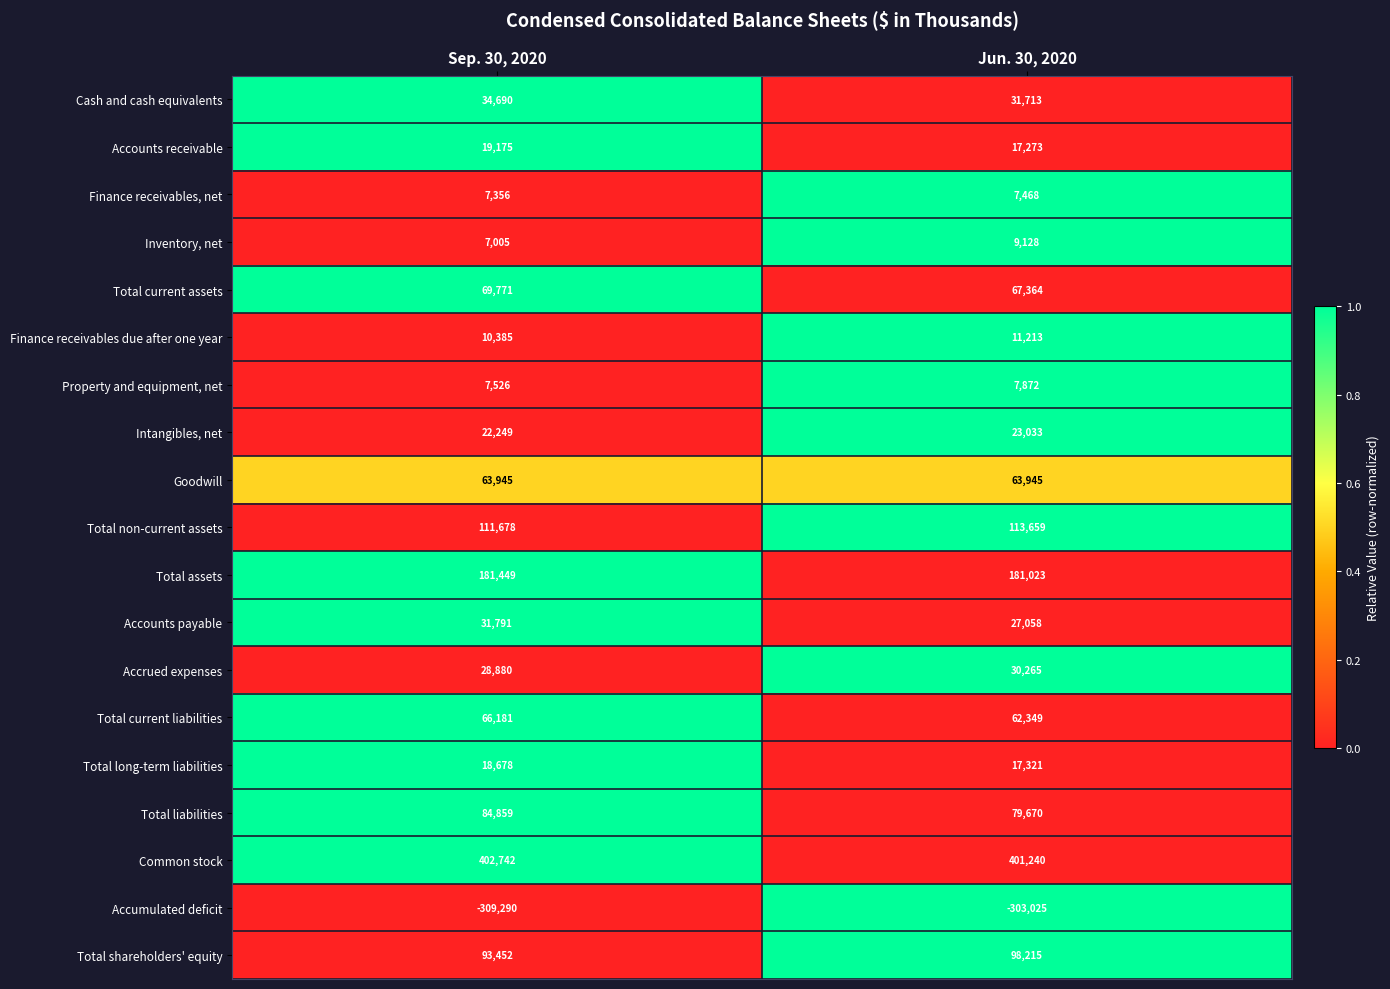

Rank the series by their maximum value, from lowest to highest.

Accumulated deficit, Finance receivables, net, Property and equipment, net, Inventory, net, Finance receivables due after one year, Total long-term liabilities, Accounts receivable, Intangibles, net, Accrued expenses, Accounts payable, Cash and cash equivalents, Goodwill, Total current liabilities, Total current assets, Total liabilities, Total shareholders' equity, Total non-current assets, Total assets, Common stock